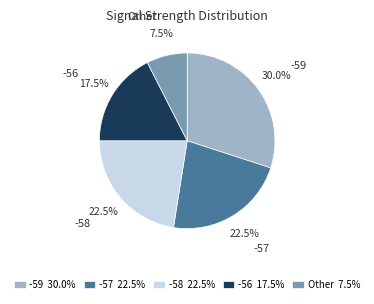

What is the smallest slice in the pie chart?

Other